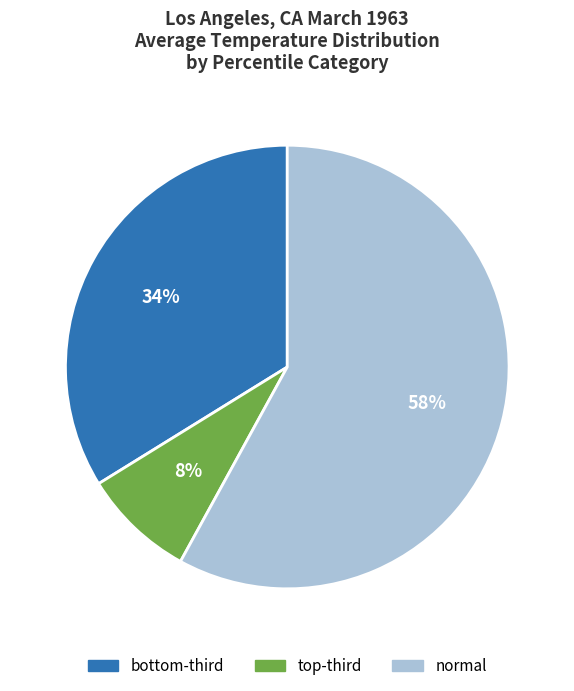

To the nearest percent, what is the average slice percentage?

33%